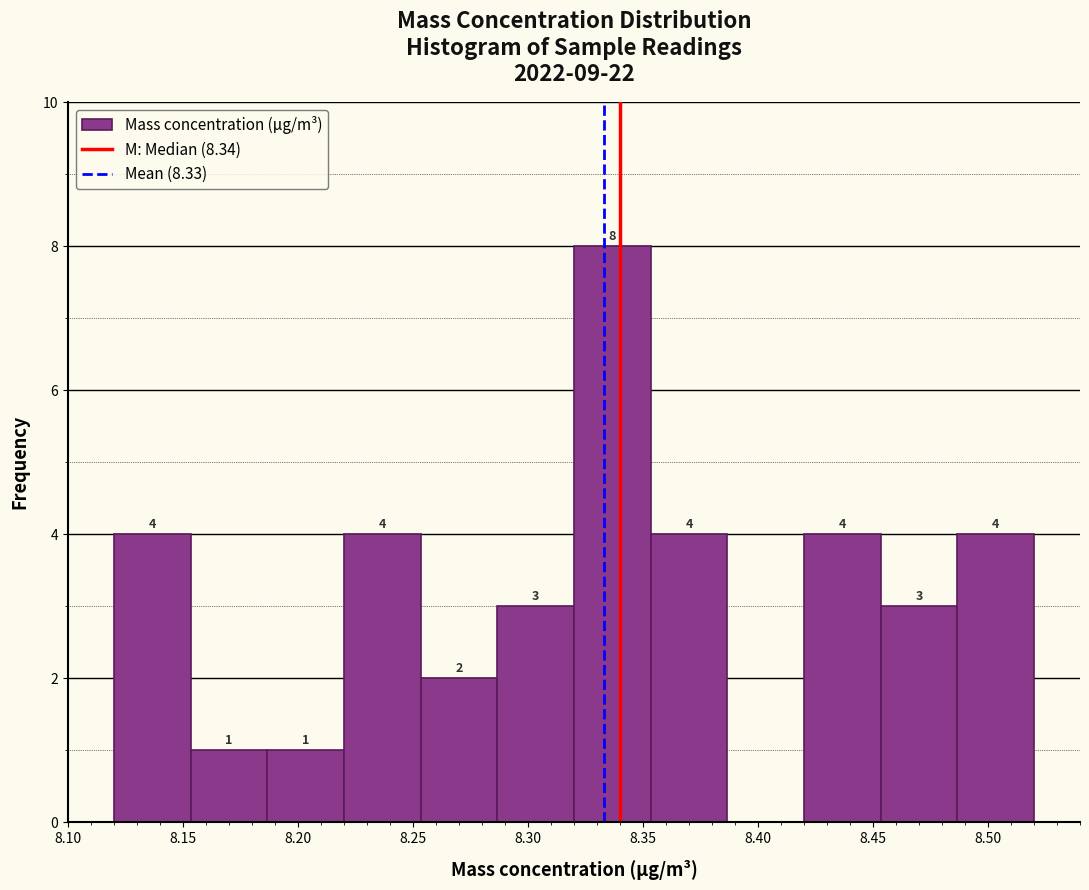

Which range on the x-axis has the tallest bar?

8.320 to 8.355